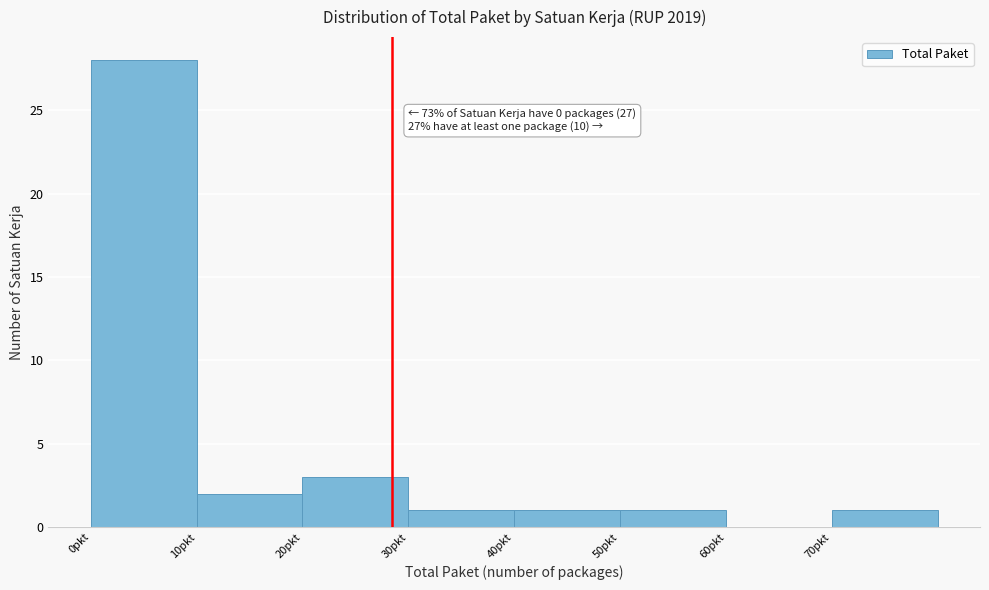

Which range on the x-axis has the tallest bar?

0 to 10